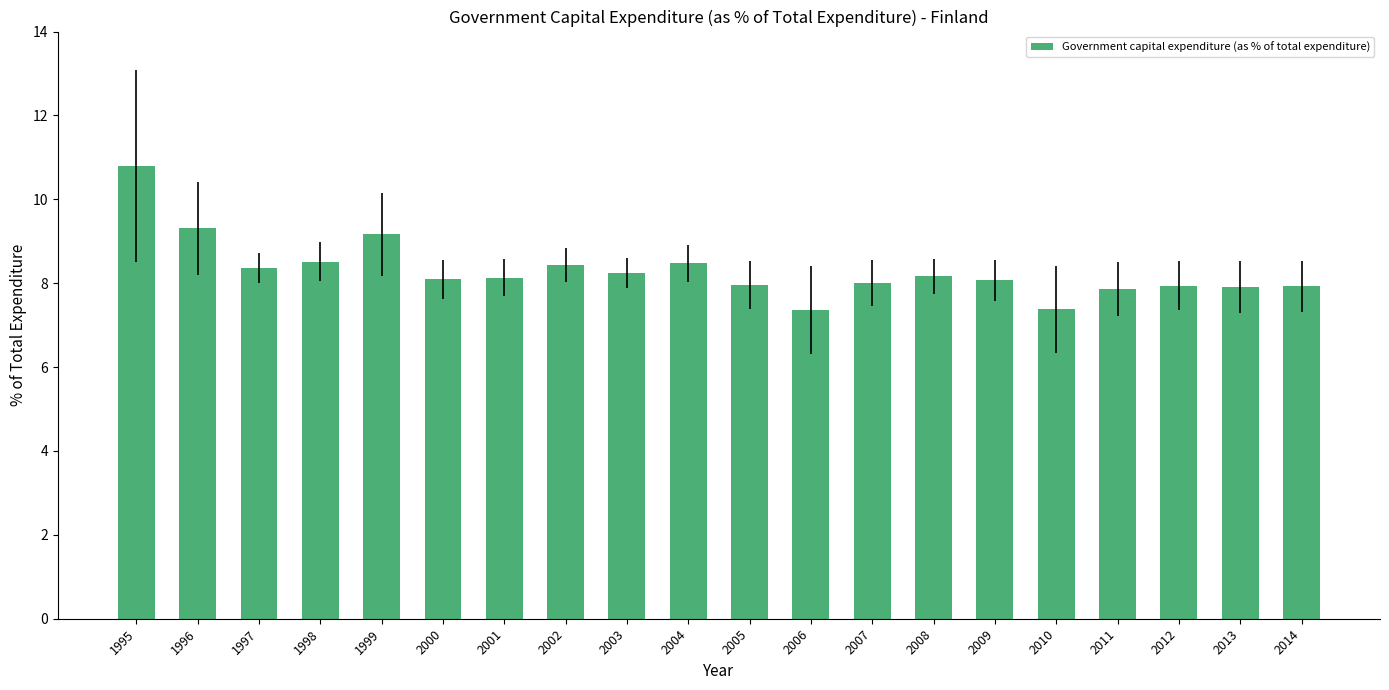

Are the bars horizontal?

No